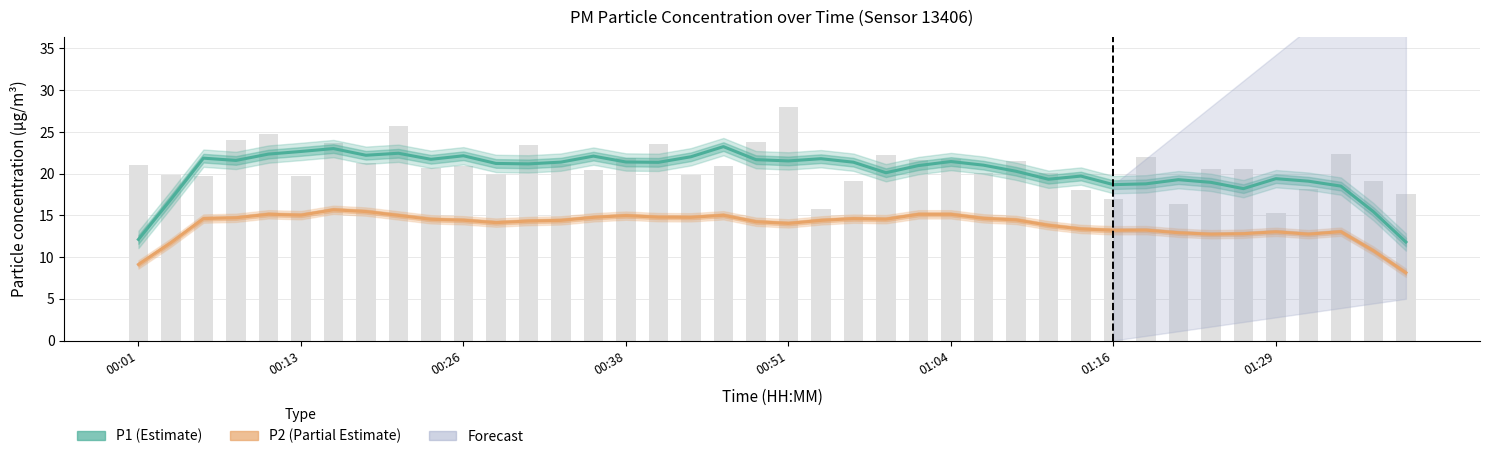

What is the difference between the second highest and minimum values in the P1 (Estimate) series?

11.2